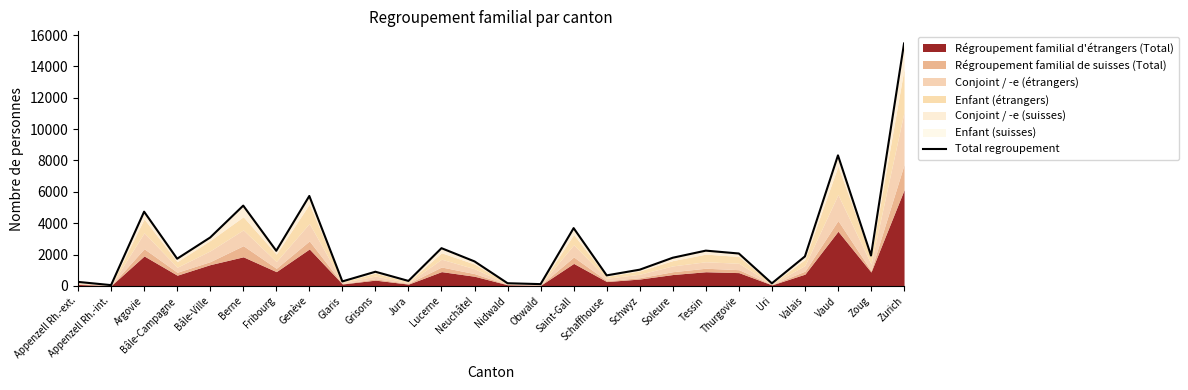

At which label does the data first exceed 1878?

Argovie